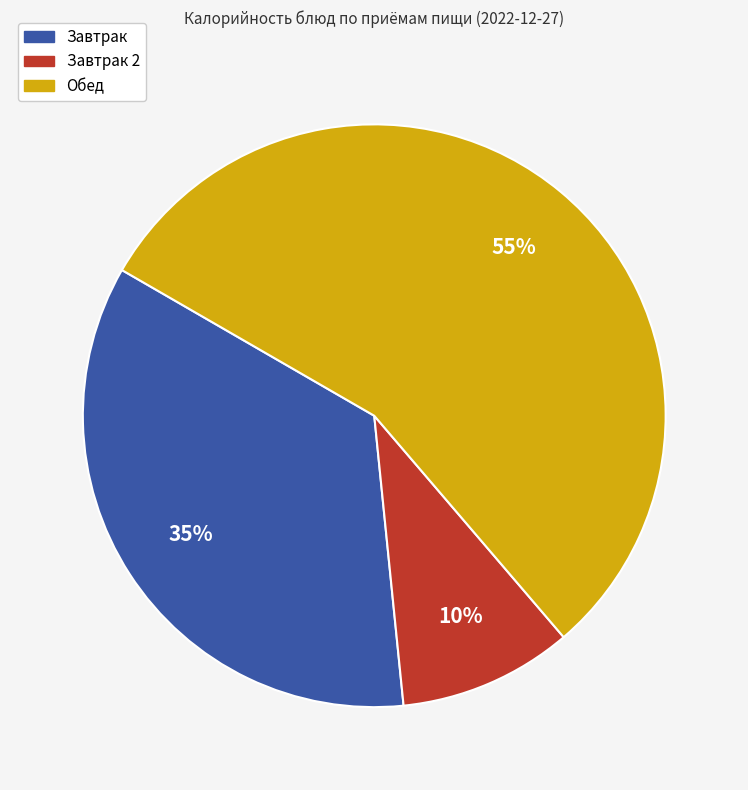

Is there any slice that represents more than half of the pie?

Yes